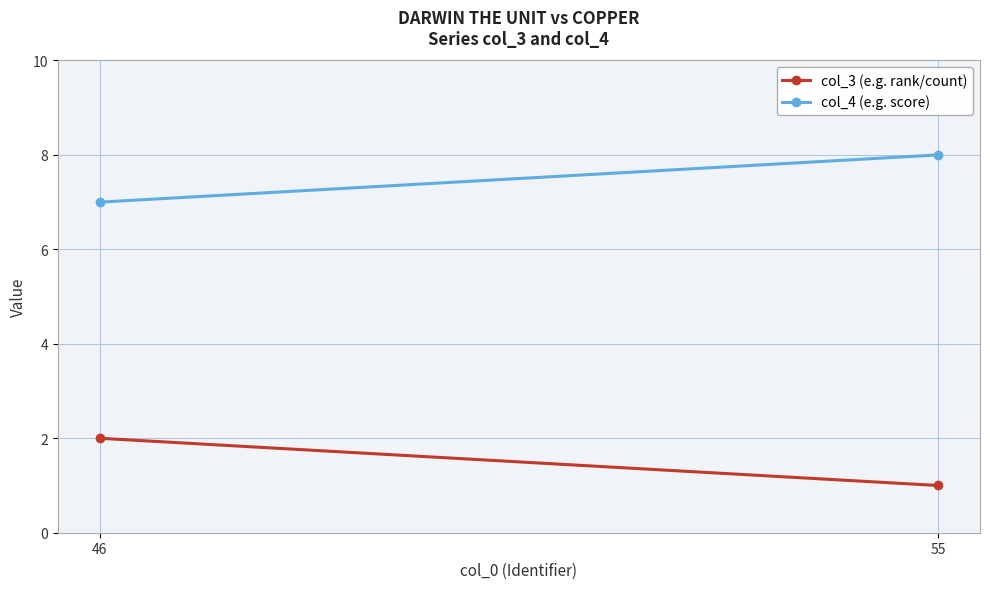

What is the greatest value displayed?

8